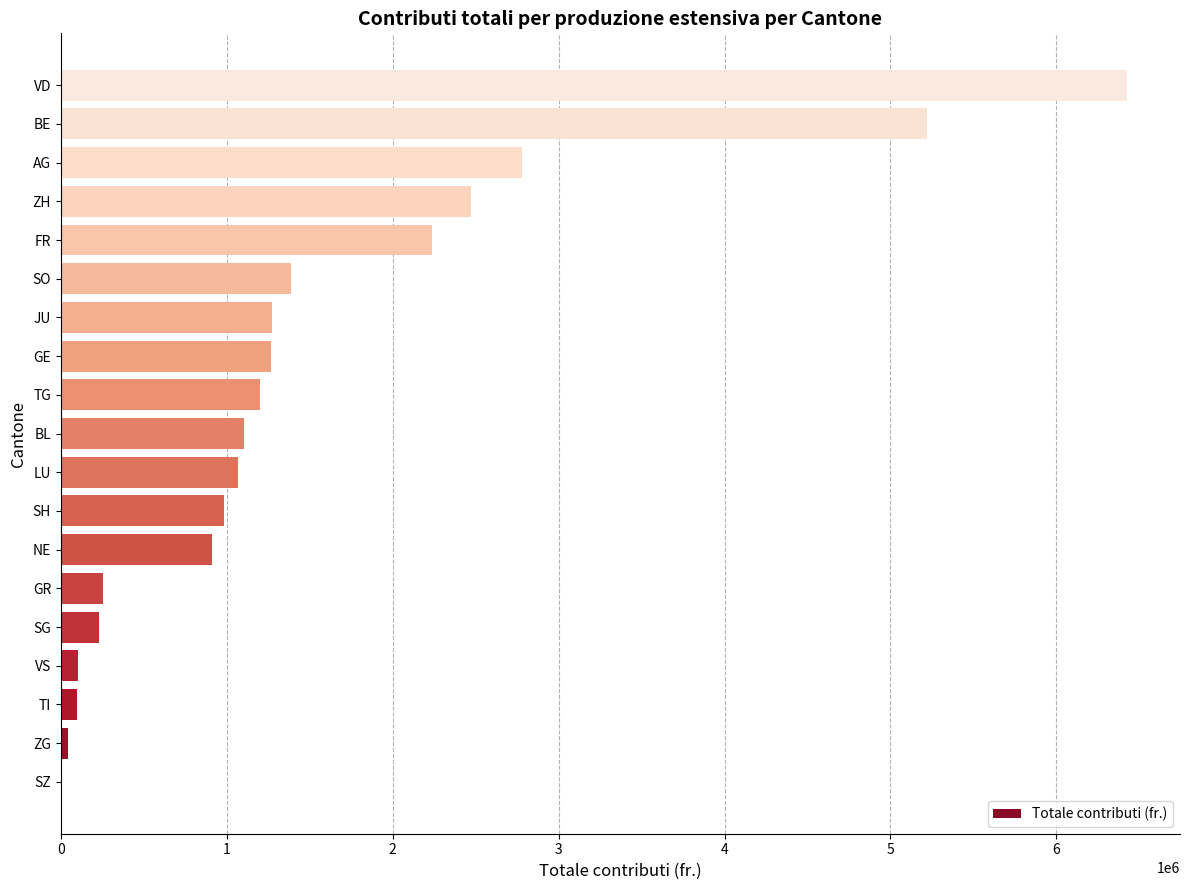

How many series are shown in this chart?

1